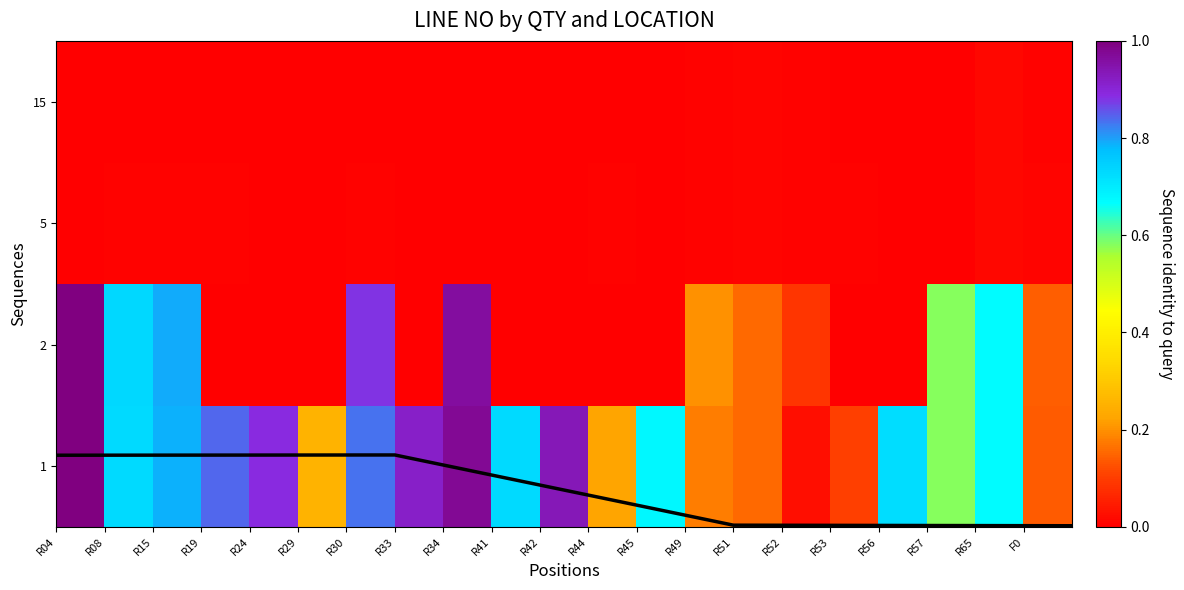

Reading left to right, what are all the values shown in this chart?

1: 1.0	0.7	0.8	0.8	0.9	0.3	0.8	0.9	1.0	0.7	0.9	0.2	0.7	0.2	0.2	0.0	0.1	0.7	0.6	0.7	0.1
2: 1.0	0.7	0.8	0.0	0.0	0.0	0.9	0.0	1.0	0.0	0.0	0.0	0.0	0.2	0.2	0.1	0.0	0.0	0.6	0.7	0.1
5: 0.0	0.0	0.0	0.0	0.0	0.0	0.0	0.0	0.0	0.0	0.0	0.0	0.0	0.0	0.0	0.0	0.0	0.0	0.0	0.0	0.0
15: 0.0	0.0	0.0	0.0	0.0	0.0	0.0	0.0	0.0	0.0	0.0	0.0	0.0	0.0	0.0	0.0	0.0	0.0	0.0	0.0	0.0